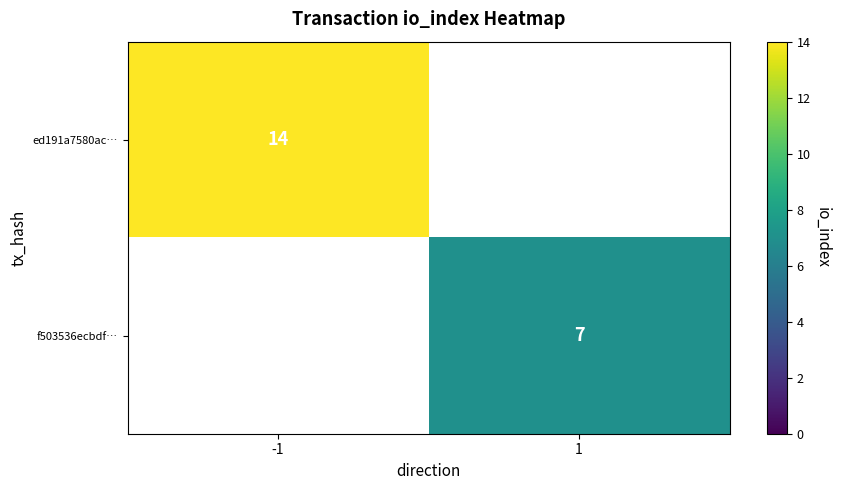

Which category has the highest value across all series?

-1